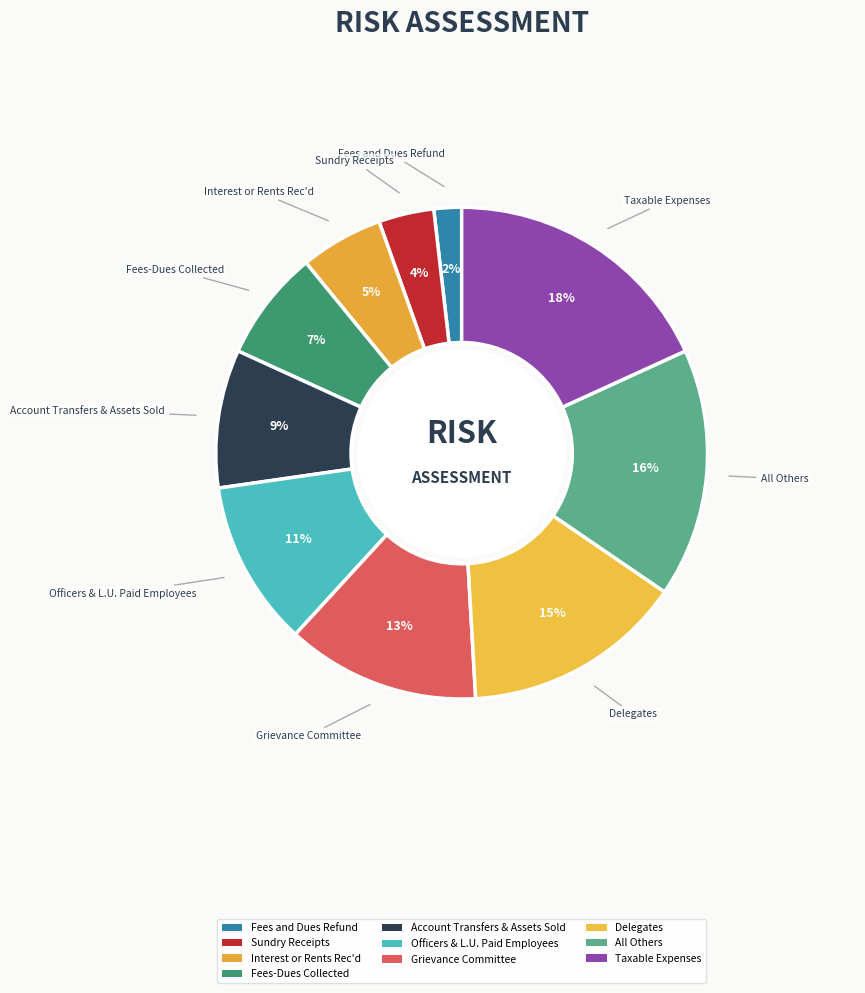

What percentage is the Delegates slice, to the nearest percent?

15%